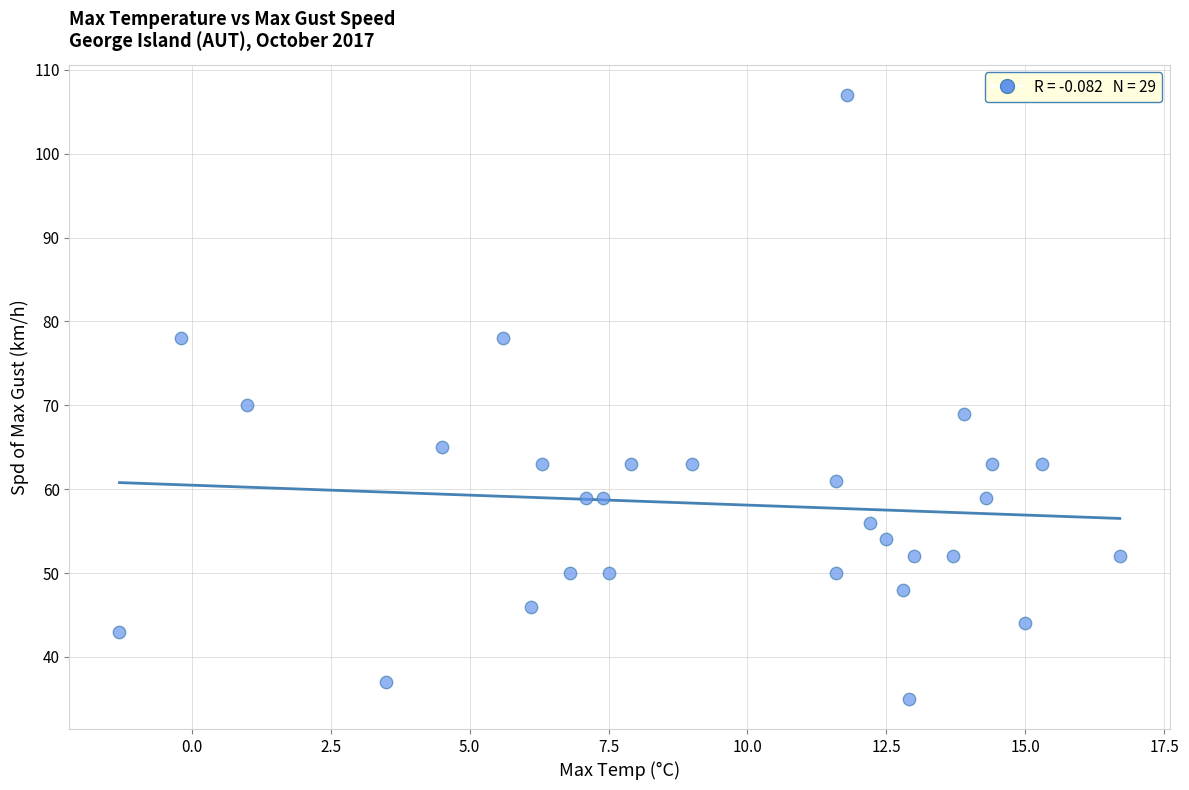

What Y value in the scatter plot is closest to 71?

70